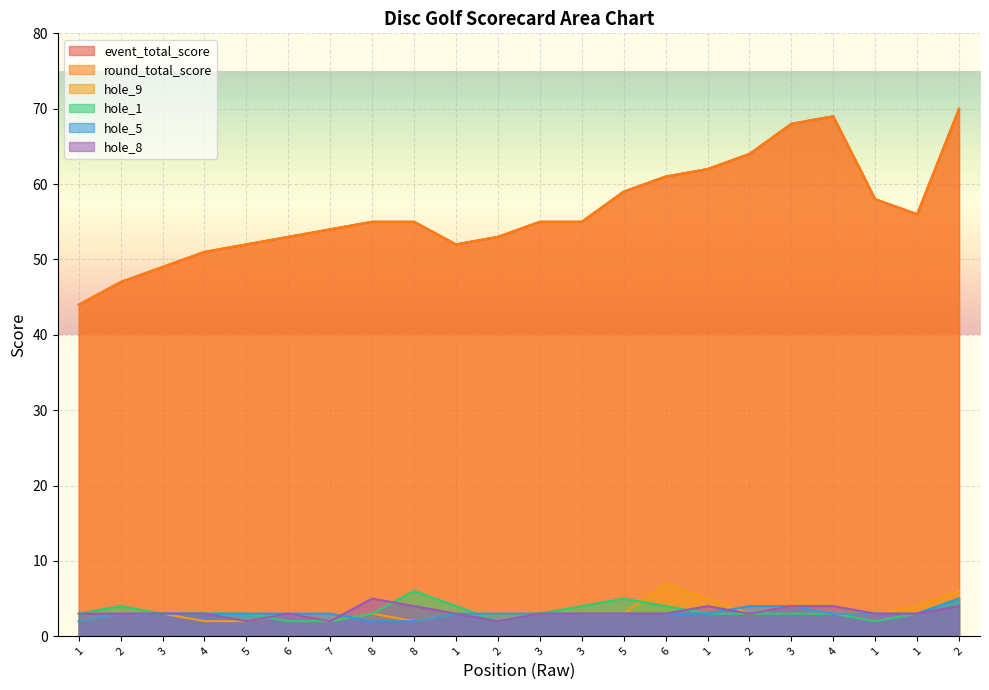

Does the chart display data point markers on the line(s)?

No